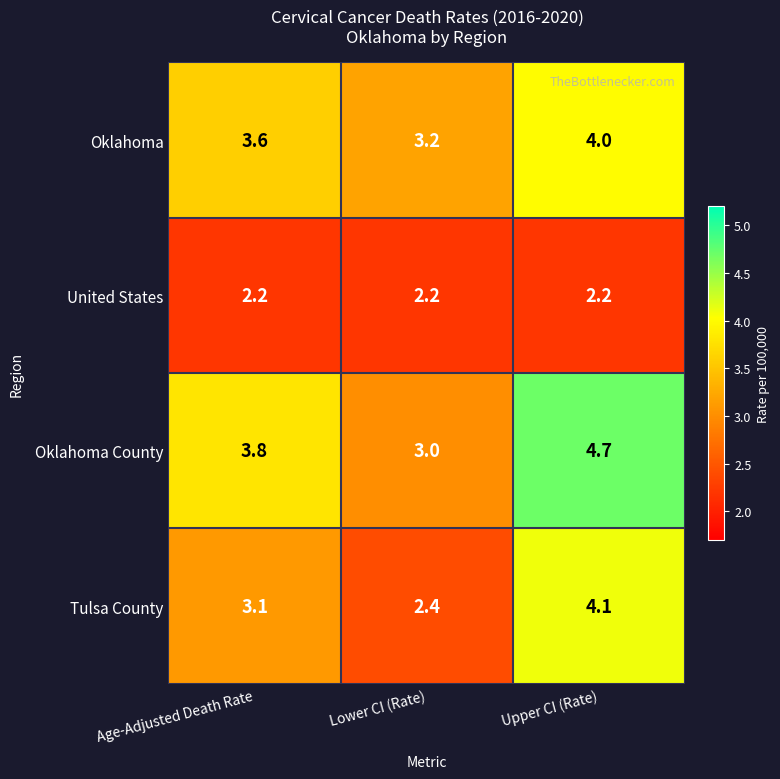

Reading left to right, transcribe all the data shown in this chart.

Oklahoma: Age-Adjusted Death Rate=3.6	Lower CI (Rate)=3.2	Upper CI (Rate)=4.0
United States: Age-Adjusted Death Rate=2.2	Lower CI (Rate)=2.2	Upper CI (Rate)=2.2
Oklahoma County: Age-Adjusted Death Rate=3.8	Lower CI (Rate)=3.0	Upper CI (Rate)=4.7
Tulsa County: Age-Adjusted Death Rate=3.1	Lower CI (Rate)=2.4	Upper CI (Rate)=4.1